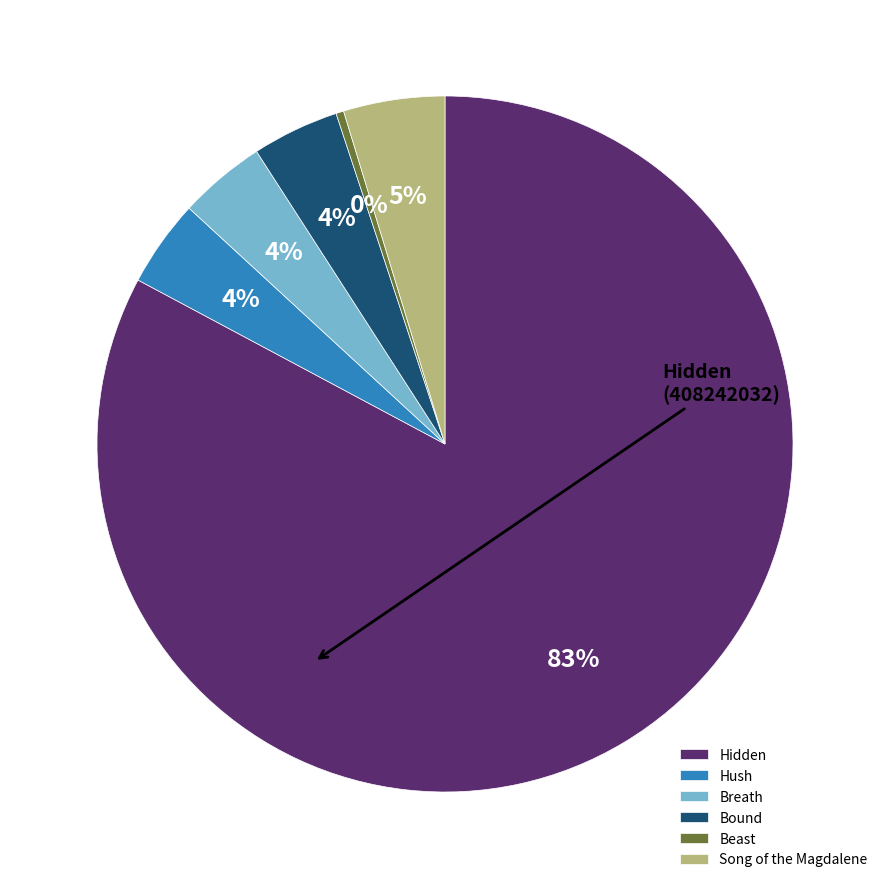

What percentage is the Bound slice, to the nearest percent?

4%